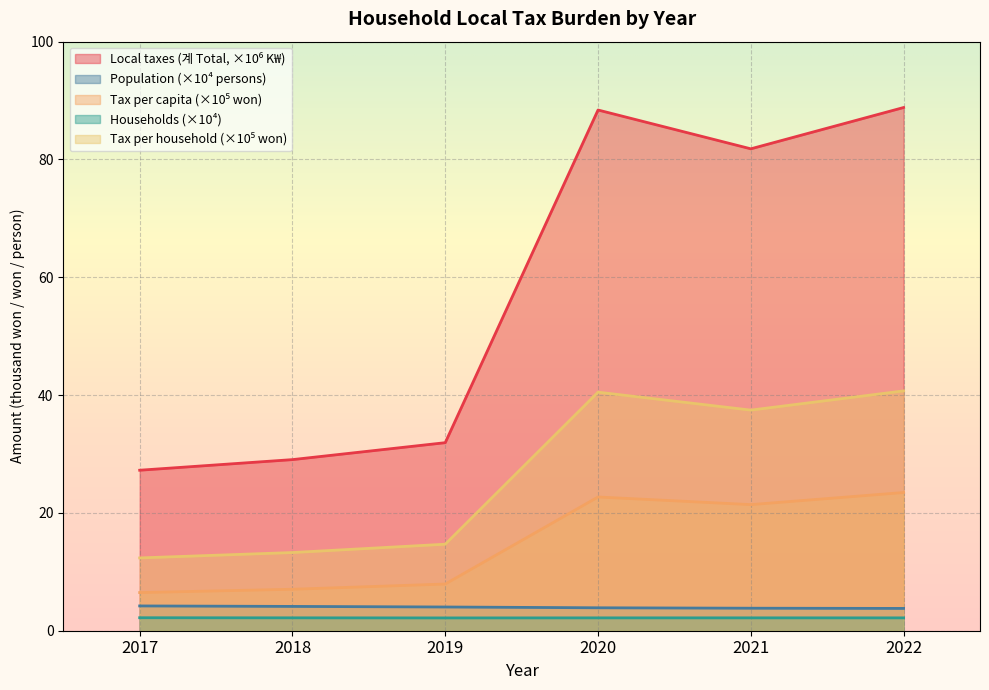

How many lines are shown in the chart?

5